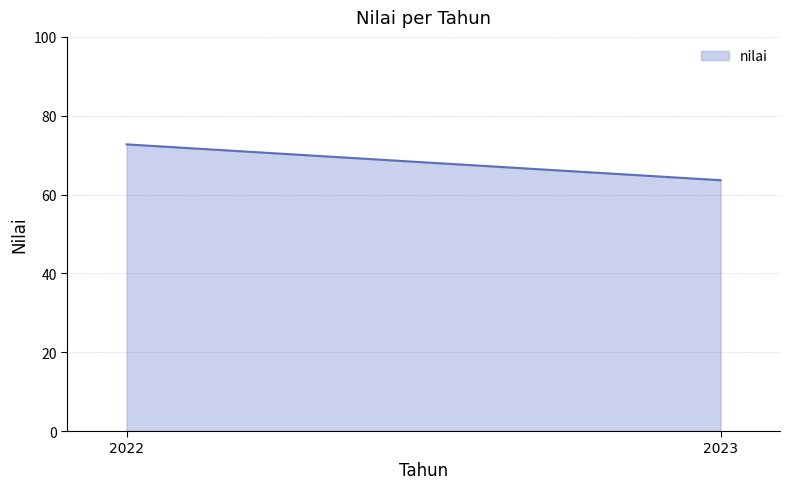

Approximately how many times larger is the value at 2023 compared to 2022?

0.9